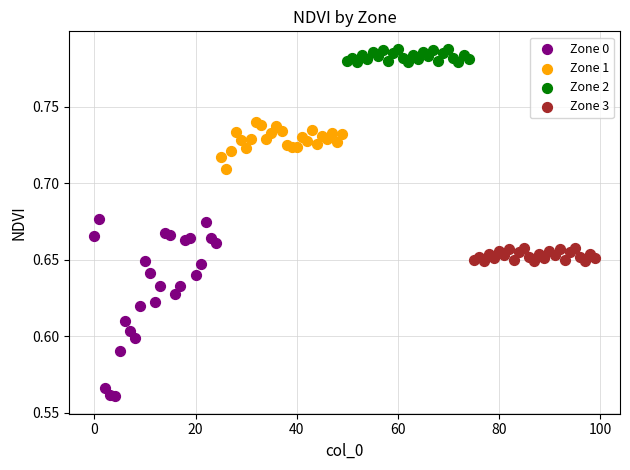

Which series has the widest spread of Y values?

Zone 0